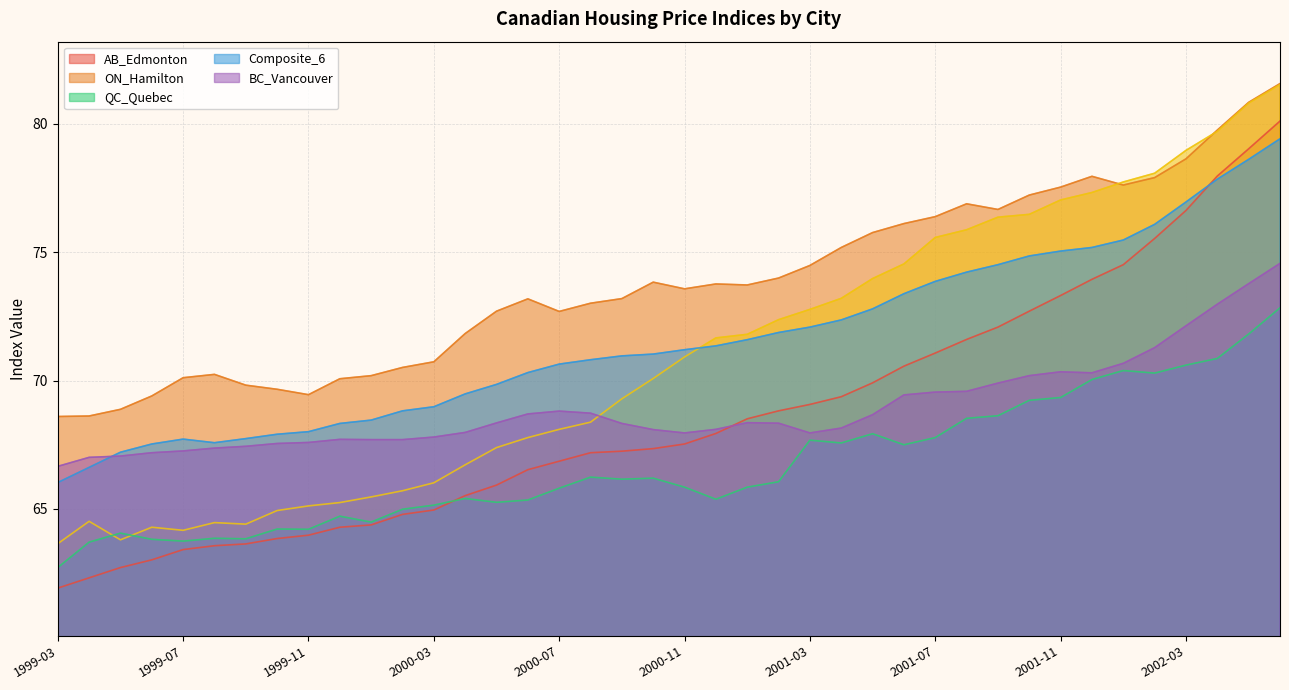

Is it true that AB_Edmonton equals 13.4 at 2000-01?

False